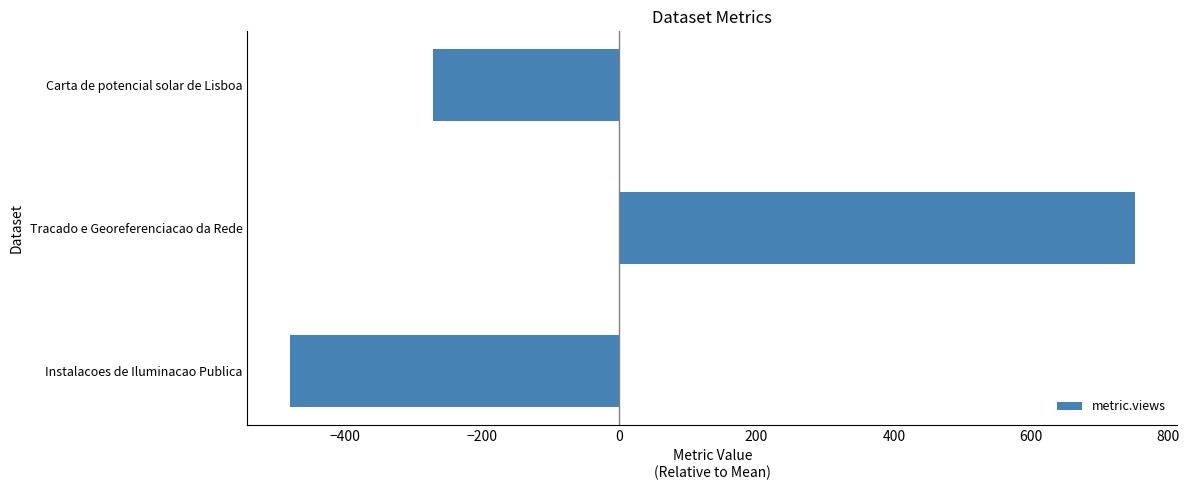

Where is the data nearest to the value 135?

Carta de potencial solar de Lisboa